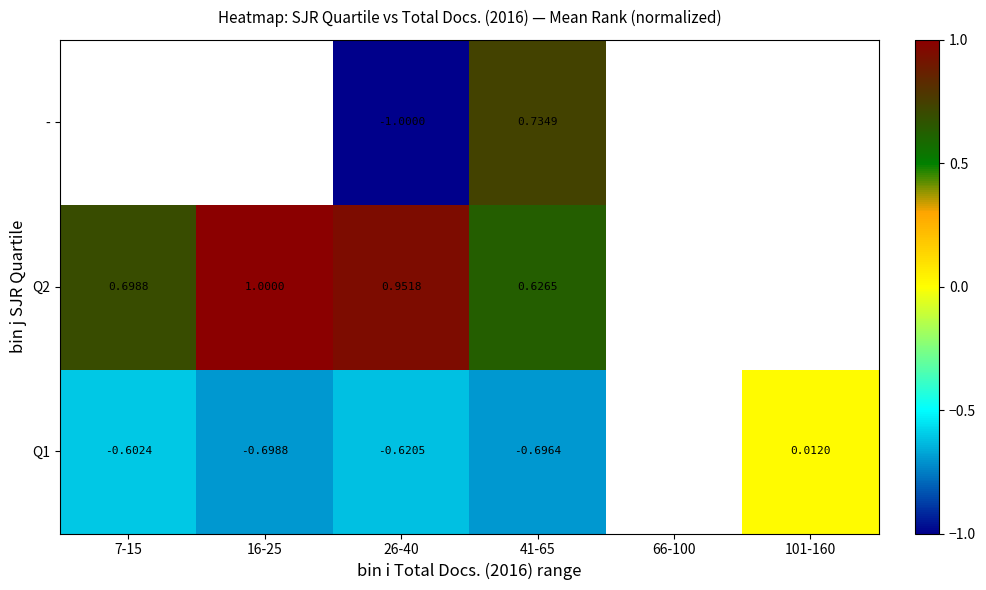

Is the value of Q1 at 26-40 greater than the value of Q2 at 41-65?

No